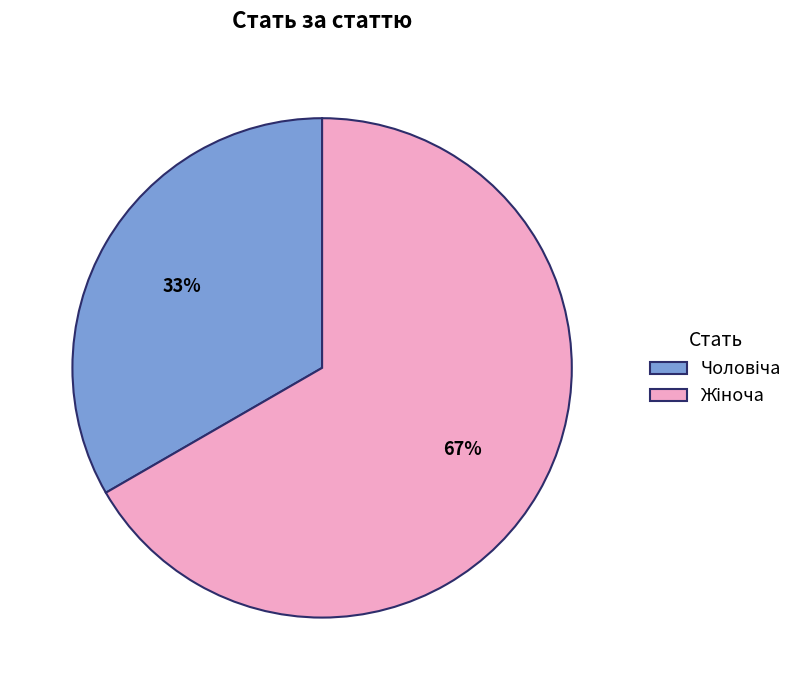

To the nearest percent, what is the average slice percentage?

50%